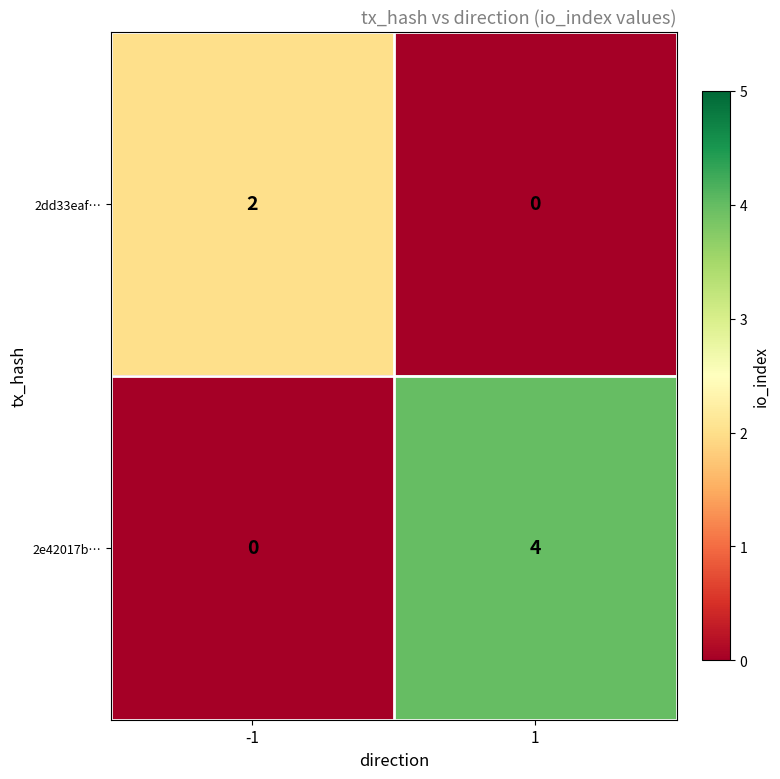

The value of 2dd33eaf… at 1 is 1. True or false?

False